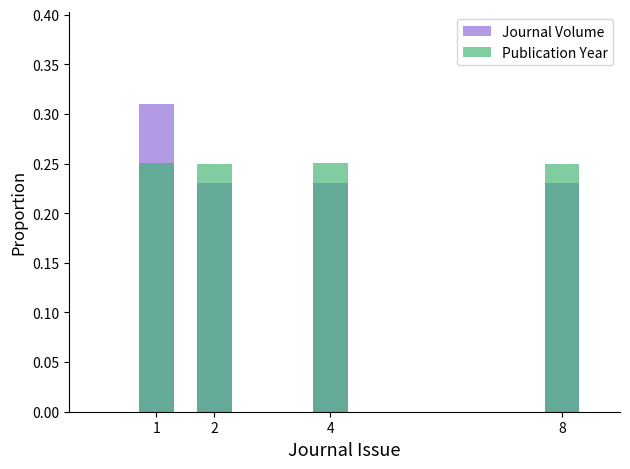

What is the approximate value of Publication Year at 2?

0.2